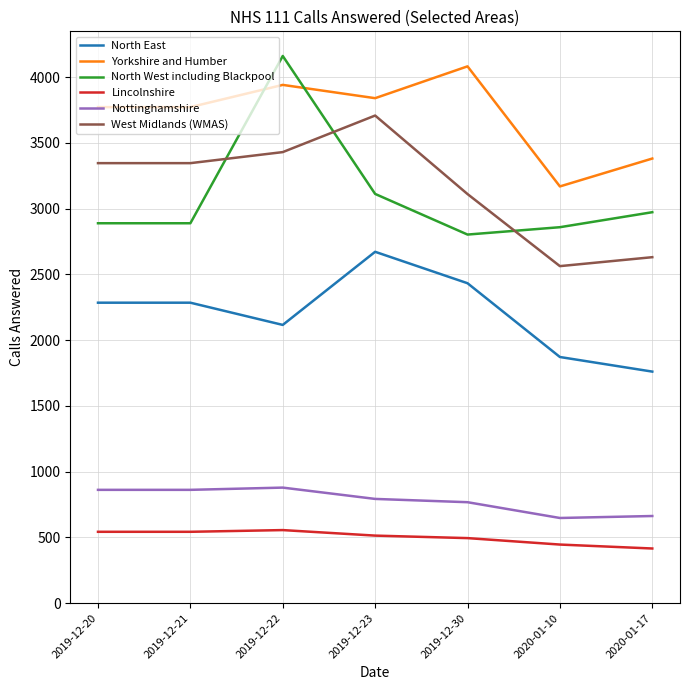

List the series in order of their peak value, lowest first.

Lincolnshire, Nottinghamshire, North East, West Midlands (WMAS), Yorkshire and Humber, North West including Blackpool